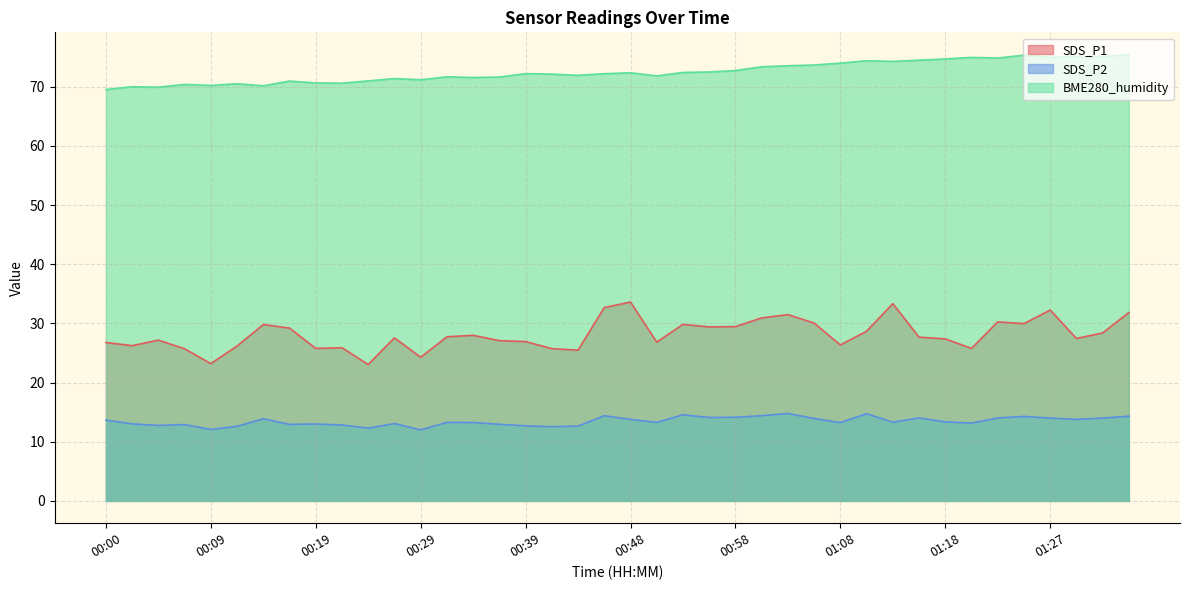

Is the value of SDS_P1 at 01:06 greater than the value of SDS_P2 at 00:31?

Yes